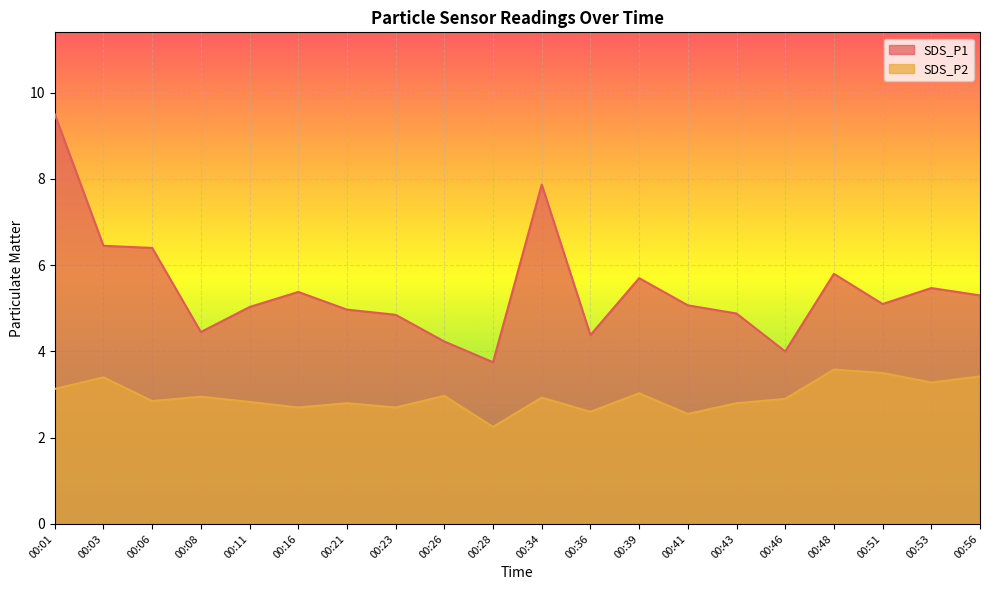

Reading left to right, list all the values displayed in this chart.

SDS_P1: 9.5	6.5	6.4	4.5	5.0	5.4	5.0	4.8	4.2	3.8	7.9	4.4	5.7	5.1	4.9	4.0	5.8	5.1	5.5	5.3
SDS_P2: 3.1	3.4	2.9	3.0	2.8	2.7	2.8	2.7	3.0	2.2	2.9	2.6	3.0	2.5	2.8	2.9	3.6	3.5	3.3	3.4